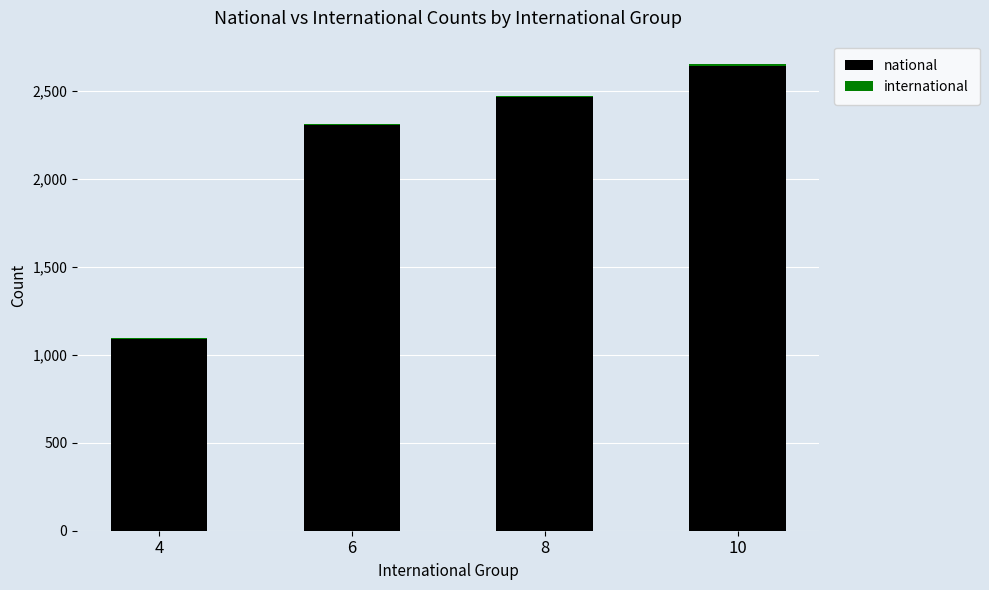

Count the number of categories in the chart.

4